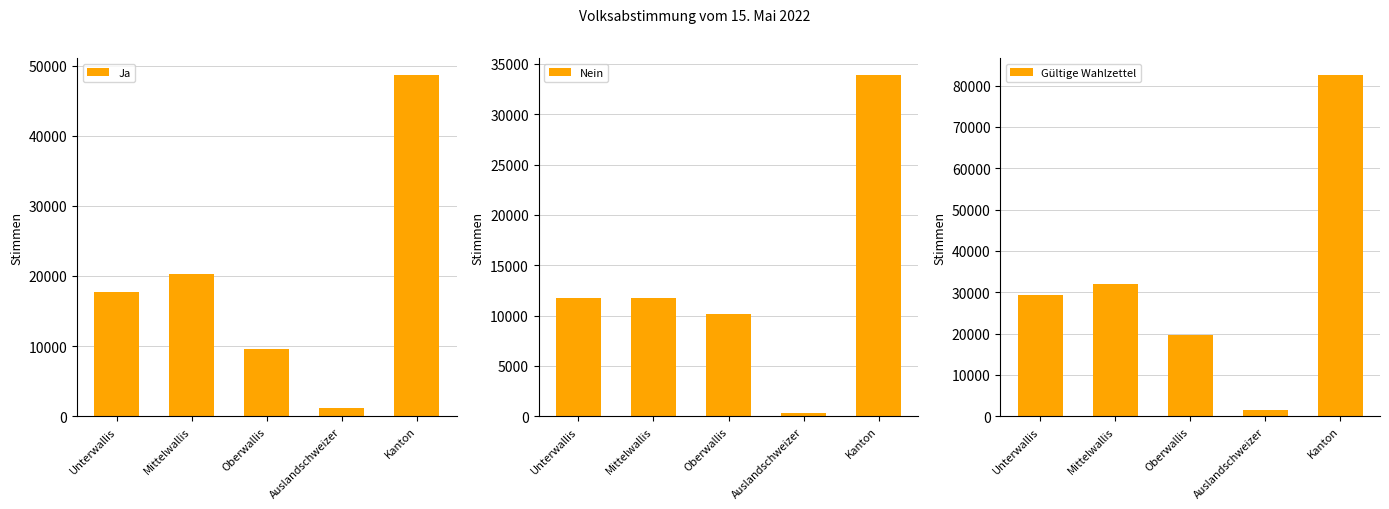

What is the label of the 3rd bar from the left?

Oberwallis